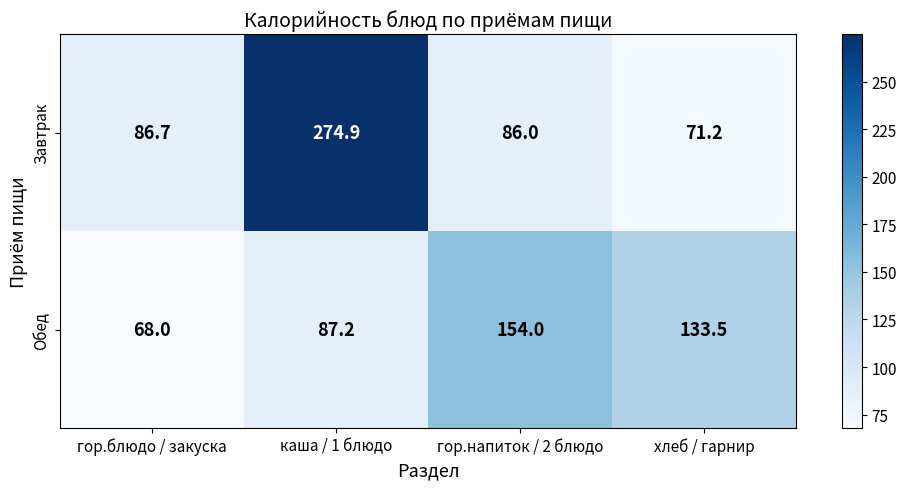

What is the minimum value shown in the chart?

68.0